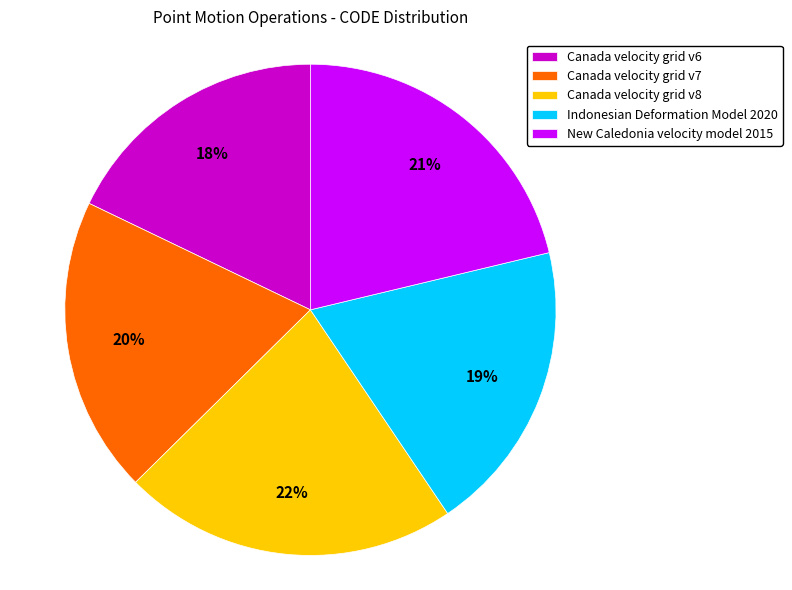

Which has a higher value, New Caledonia velocity model 2015 or Canada velocity grid v7?

New Caledonia velocity model 2015